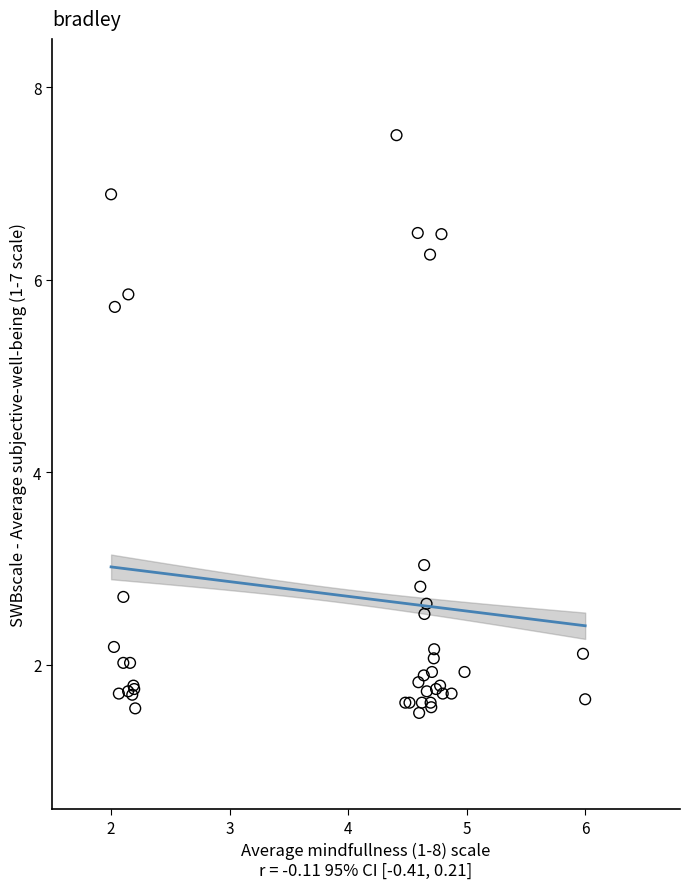

What Y value in the scatter plot is closest to 4?

3.0